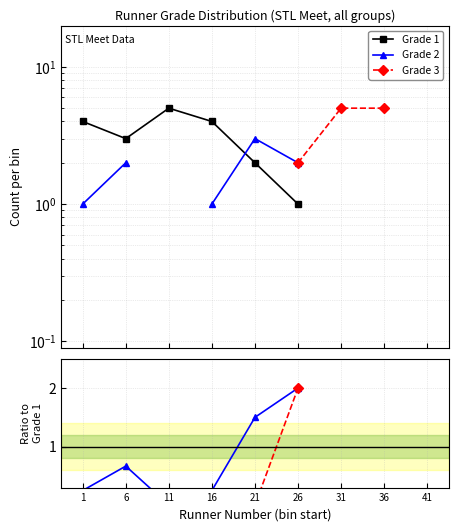

At 11, list the series in order from smallest to largest.

Grade 1, Grade 2, Grade 3, Grade 2 / Grade 1, Grade 3 / Grade 1